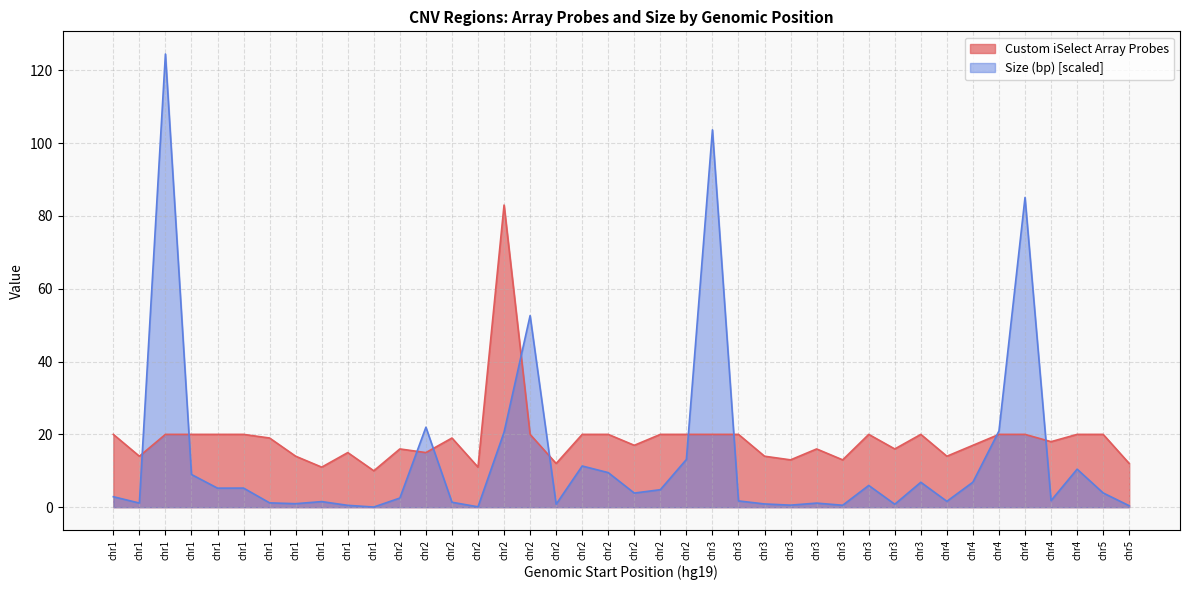

How many data points in Size (bp) are less than 3?

20